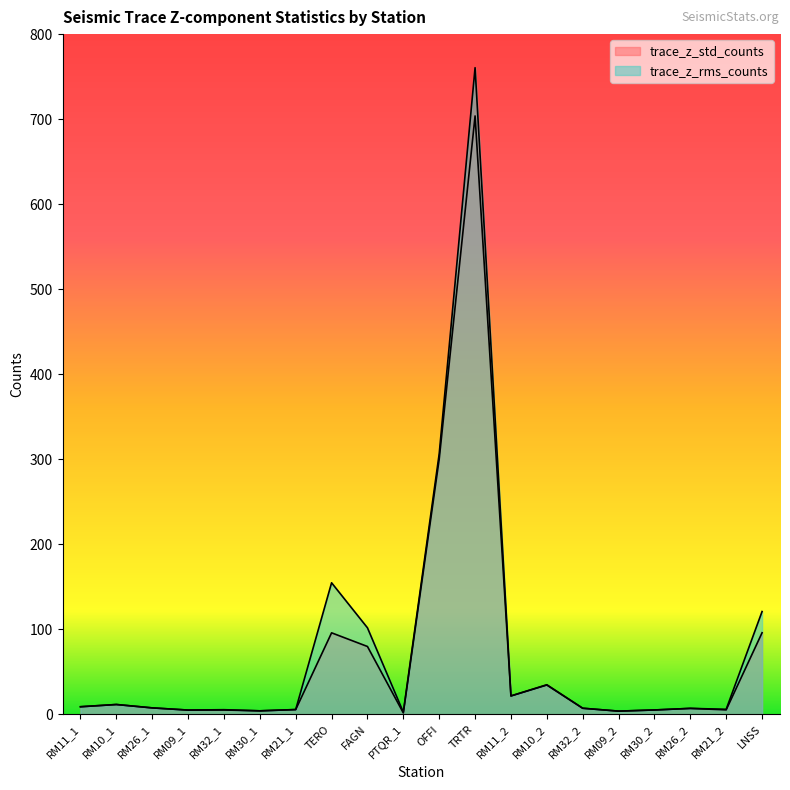

What is the approximate value of trace_z_rms_counts at RM32_2?

7.4